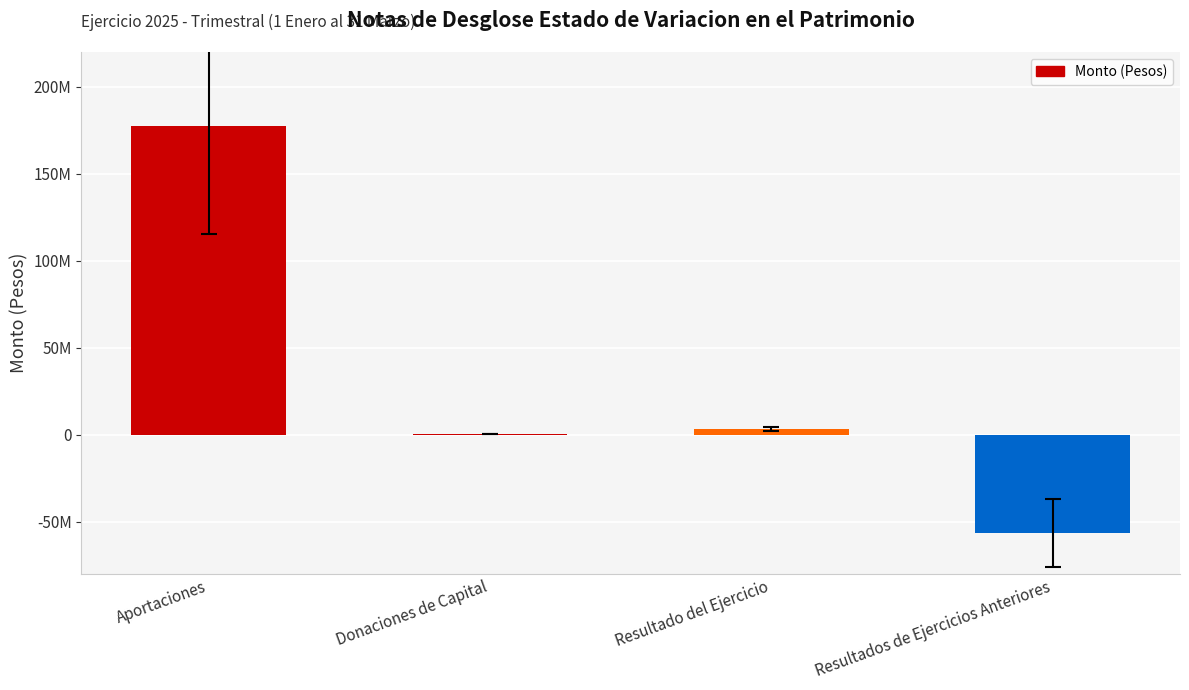

What is the change in value from Aportaciones to Donaciones de Capital?

-177104360.9